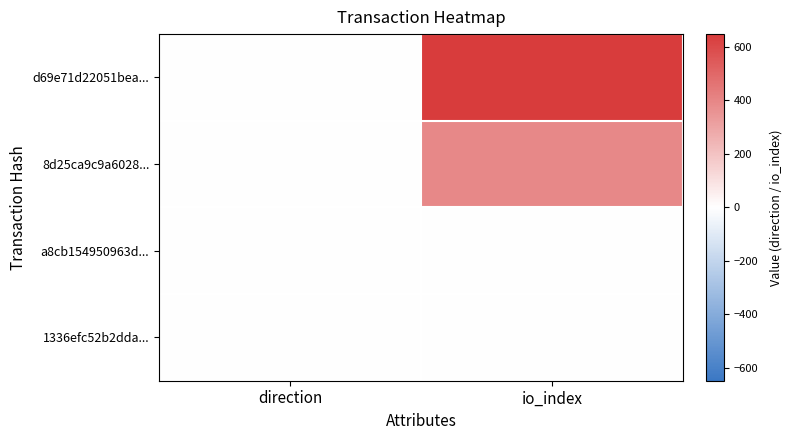

What is the minimum value shown in the chart?

-1